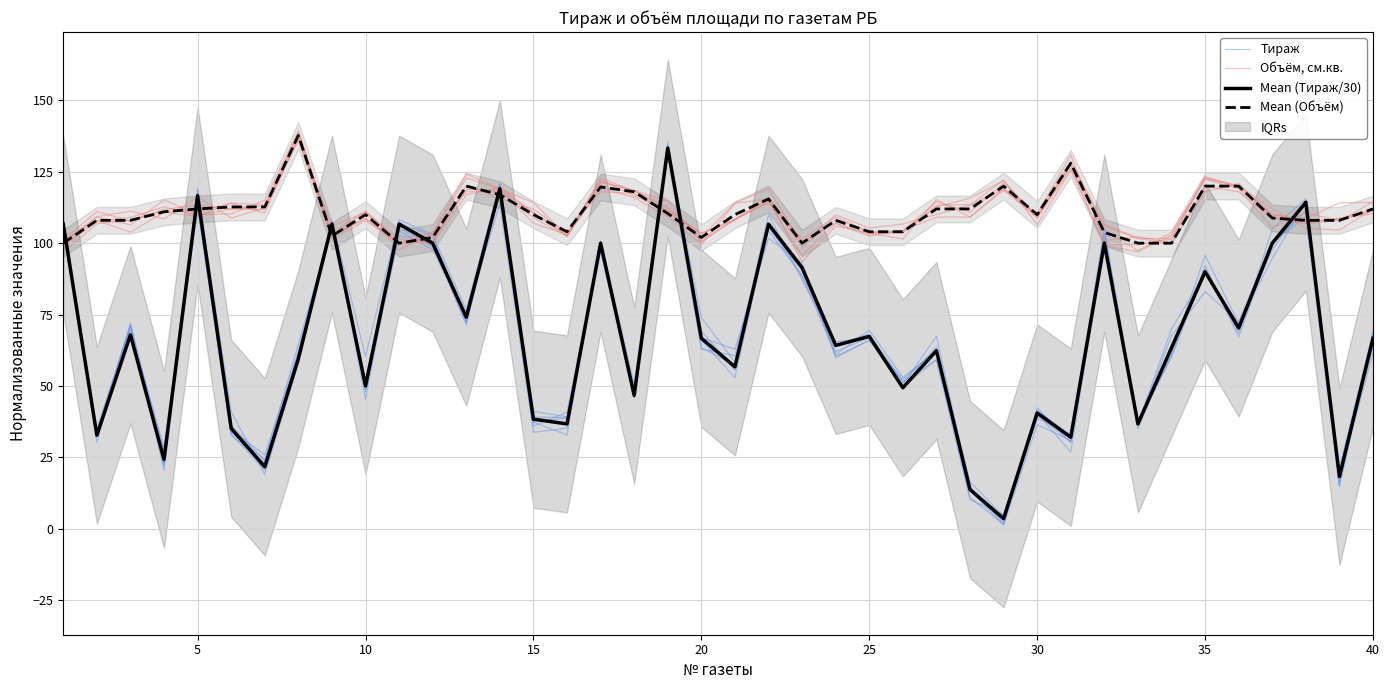

What is the difference between the maximum and minimum values in the Объём, см.кв. series?

42.9